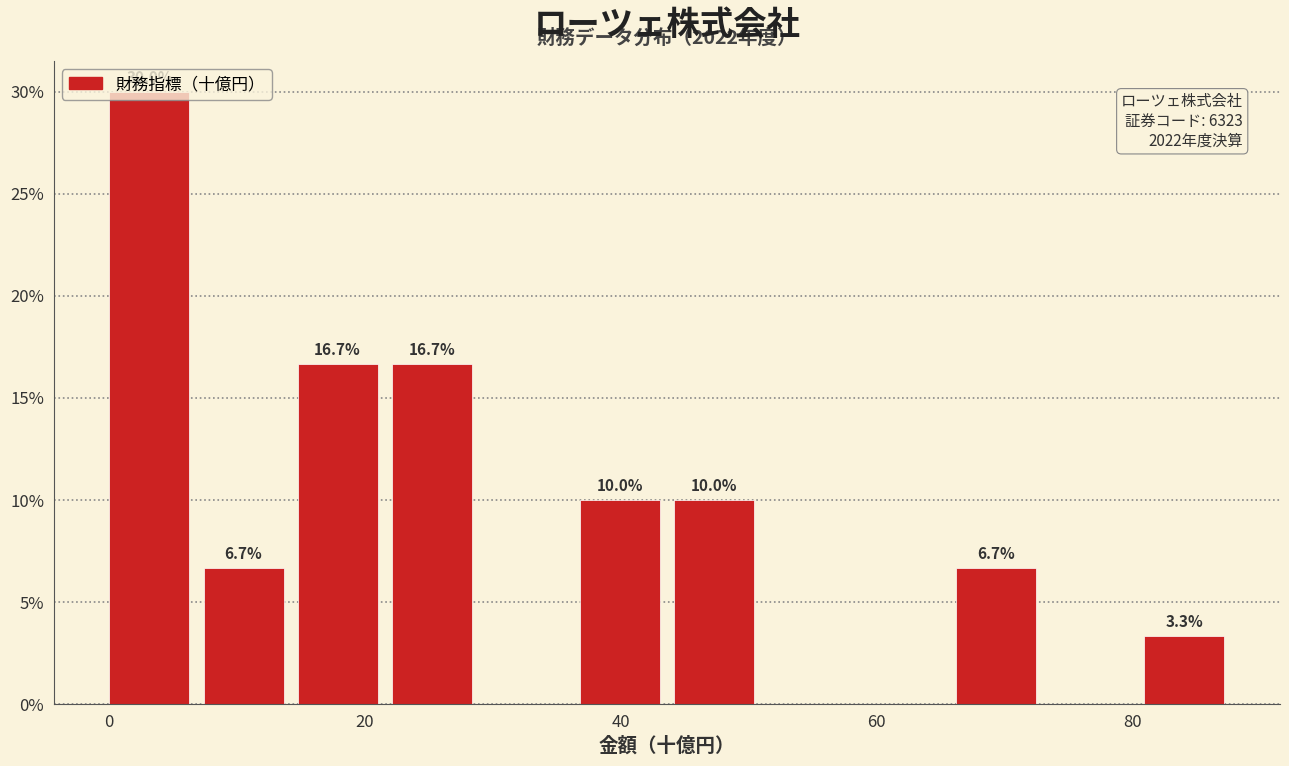

Around what value on the x-axis is the tallest bar? Give the approximate position of its centre, as read against the axis.

4